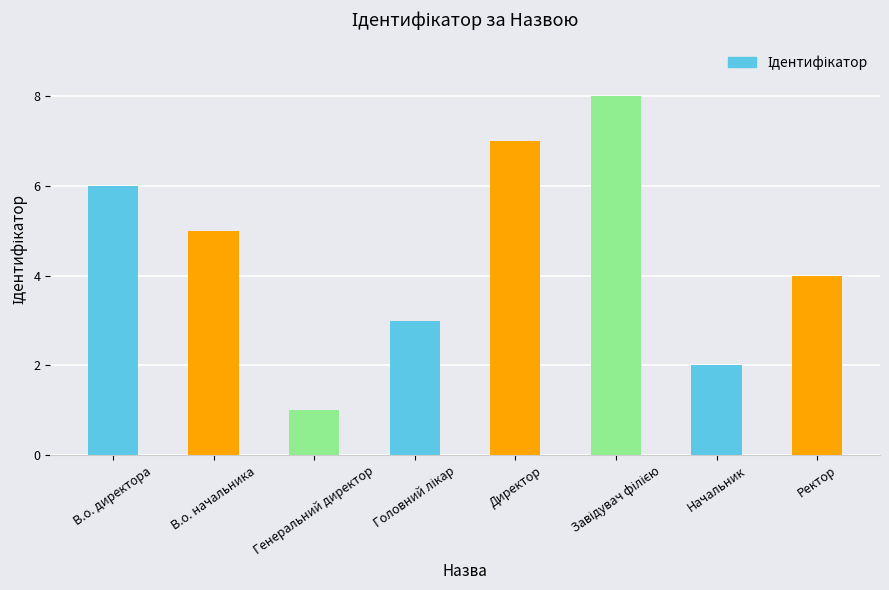

True or false: the data shows 6 at Ректор.

False